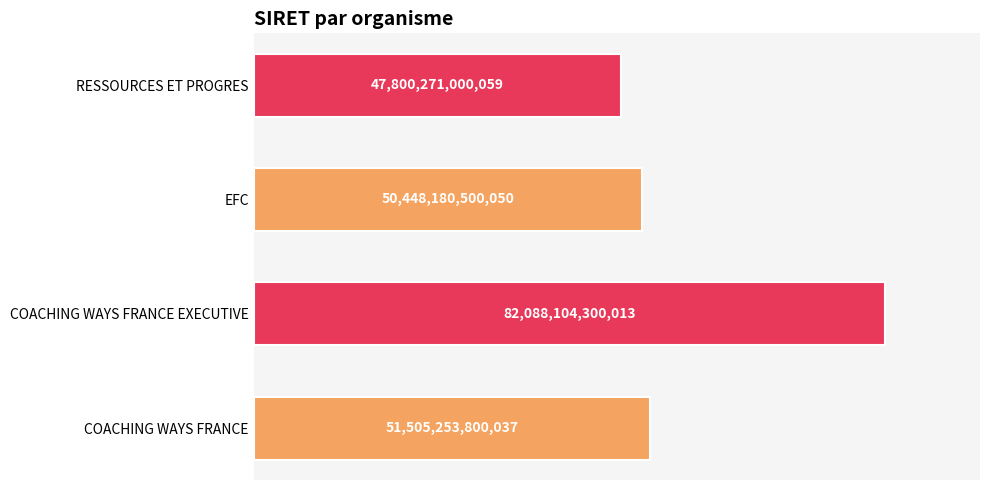

Rank the categories by value from lowest to highest.

RESSOURCES ET PROGRES, EFC, COACHING WAYS FRANCE, COACHING WAYS FRANCE EXECUTIVE